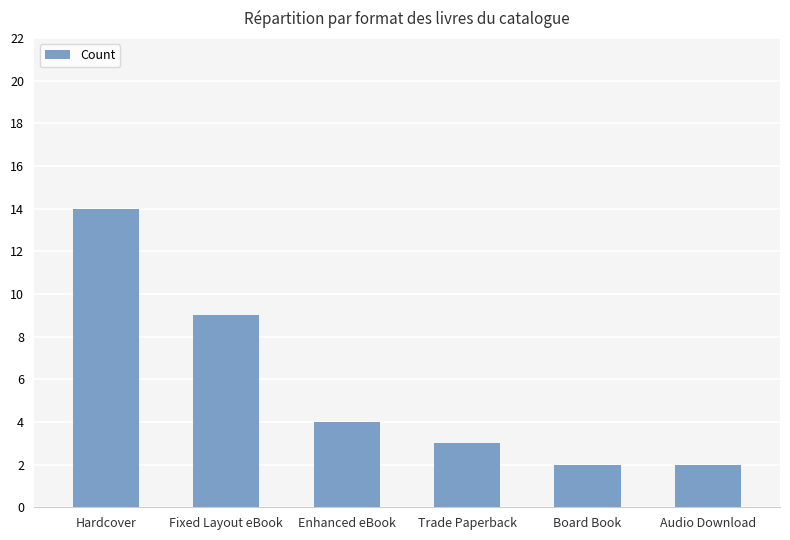

Reading left to right, what are all the values shown in this chart?

14	9	4	3	2	2